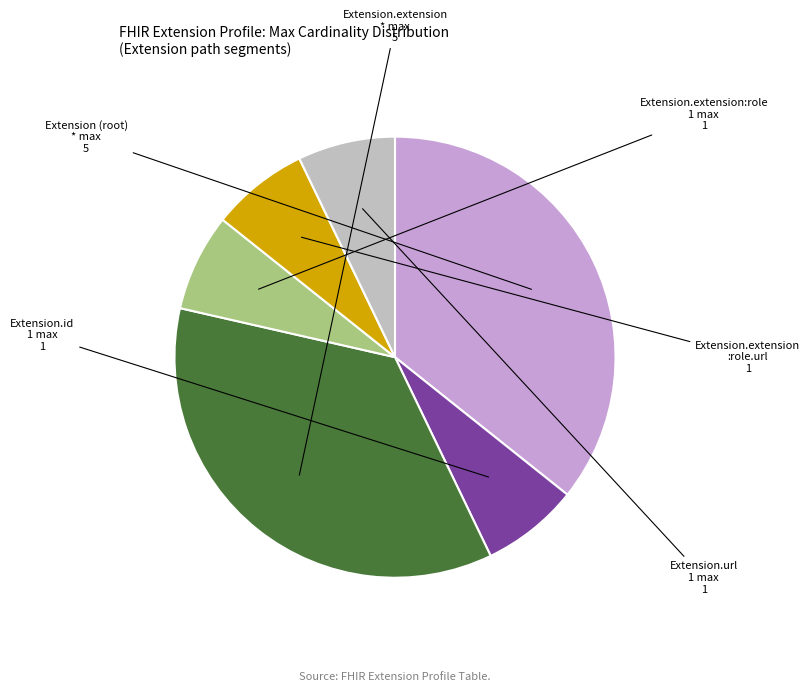

Does any single category account for the majority?

No